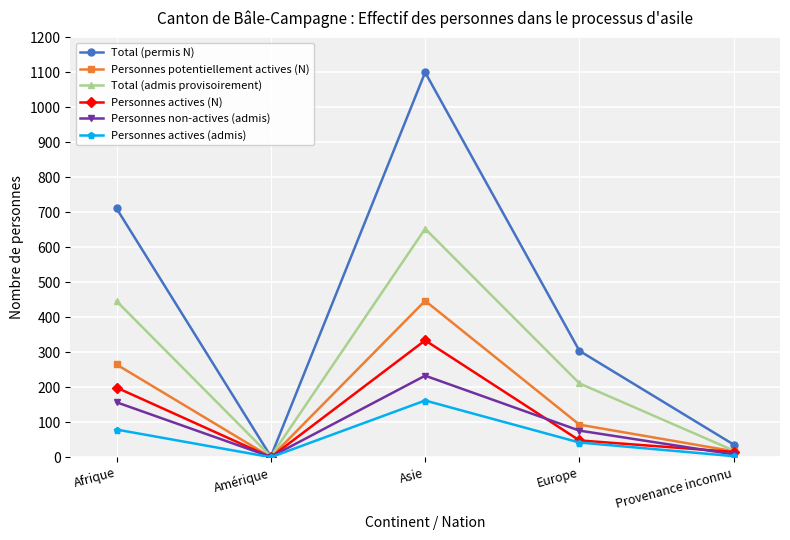

Between Asie and Provenance inconnu, which series saw the biggest shift?

Total (permis N)